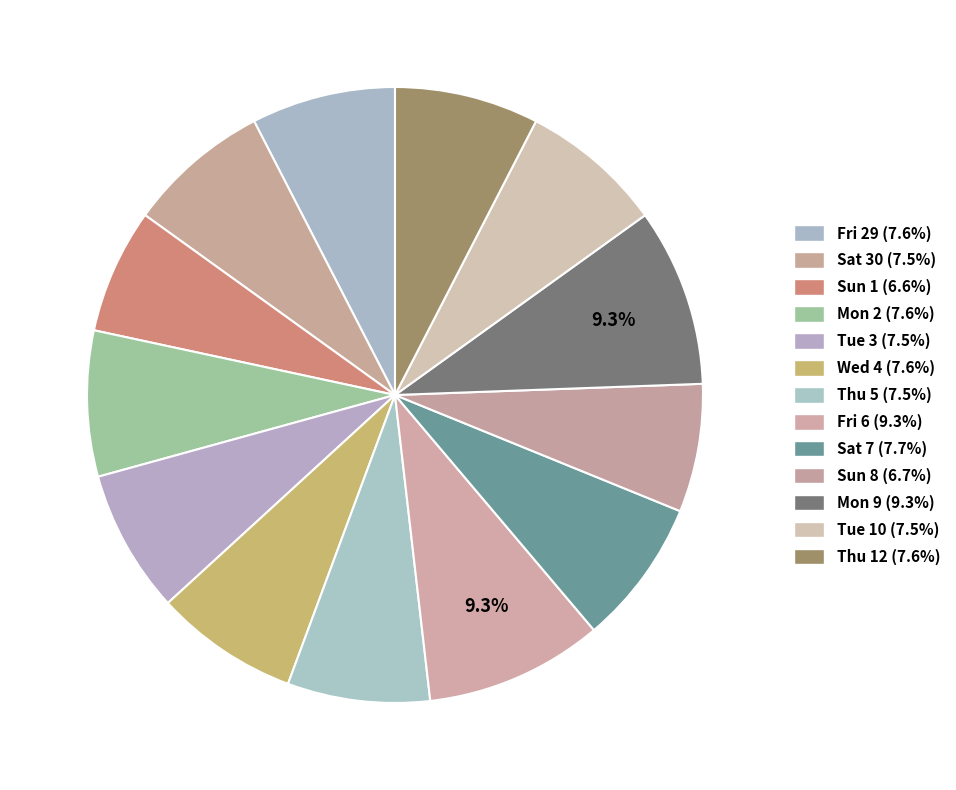

Is it true that Fri 29 is 8% of the pie?

True